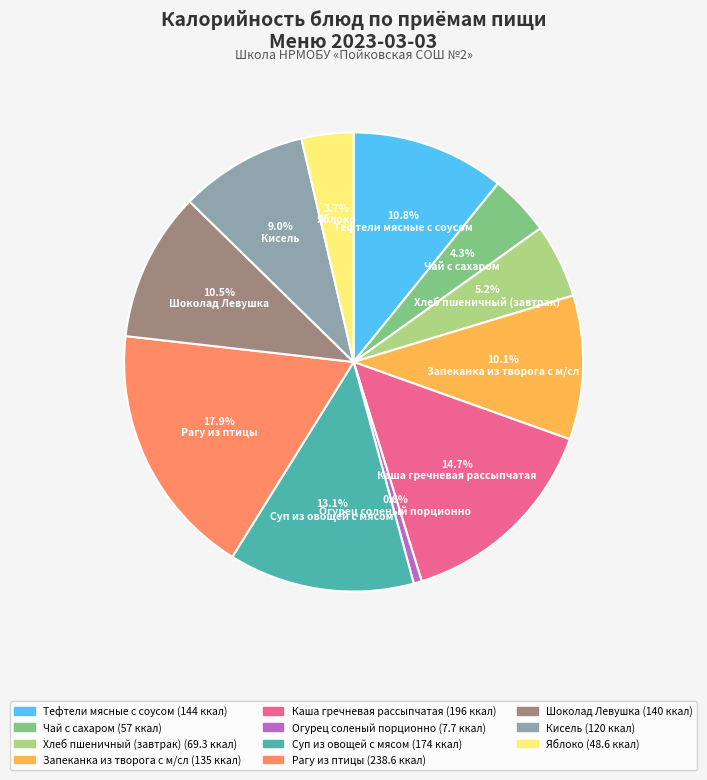

Is Кисель the majority of the pie?

No